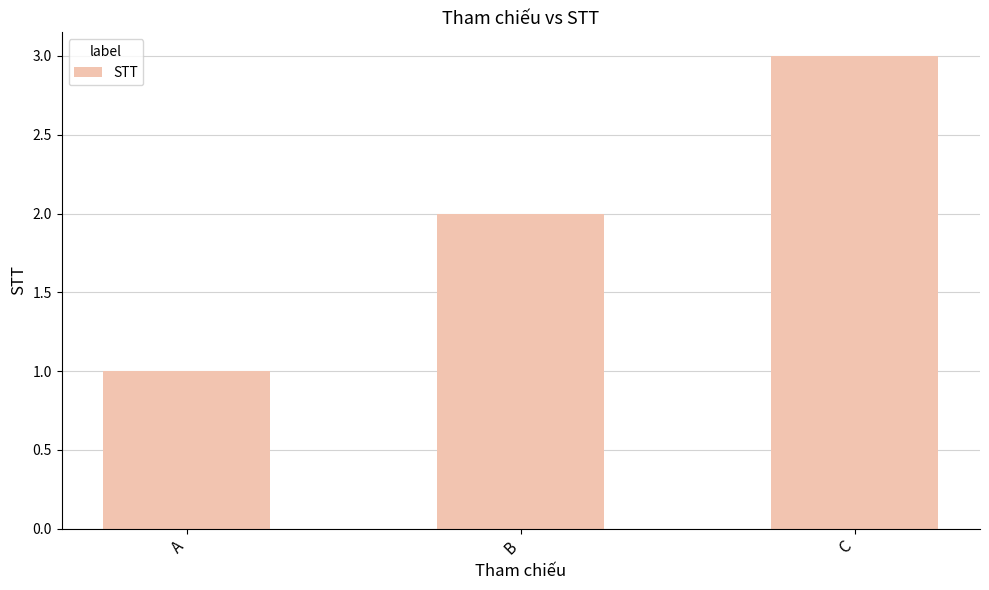

How many distinct data groups are displayed?

1